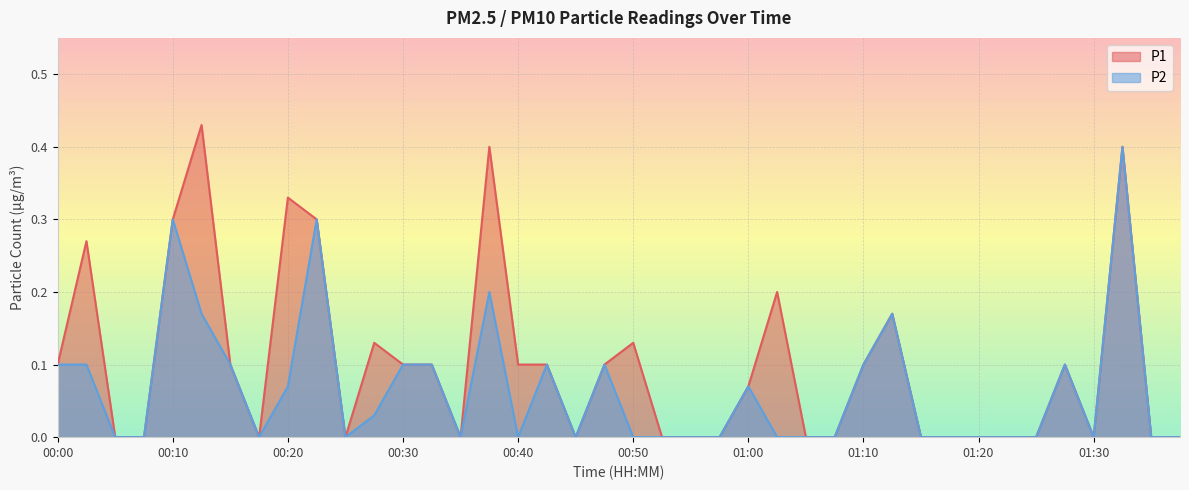

List the labels in order of P2 value, smallest first.

00:05, 00:08, 00:18, 00:25, 00:35, 00:40, 00:45, 00:50, 00:52, 00:55, 00:57, 01:02, 01:05, 01:07, 01:15, 01:17, 01:20, 01:23, 01:25, 01:30, 01:35, 01:38, 00:28, 00:20, 01:00, 00:00, 00:03, 00:15, 00:30, 00:33, 00:42, 00:47, 01:10, 01:28, 00:13, 01:12, 00:38, 00:10, 00:23, 01:33